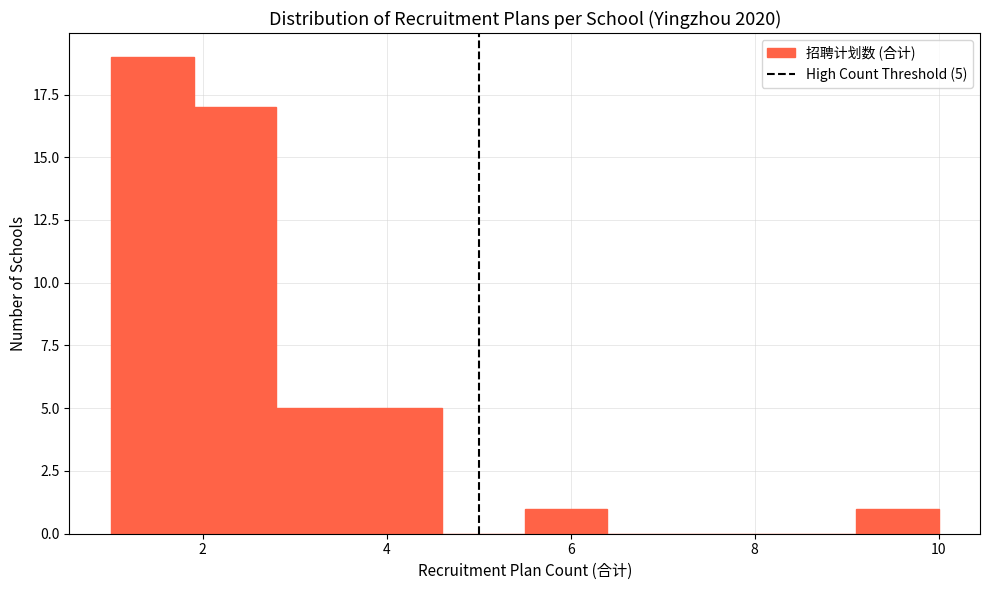

Over which range of the x-axis is the bar tallest?

1.0 to 1.9